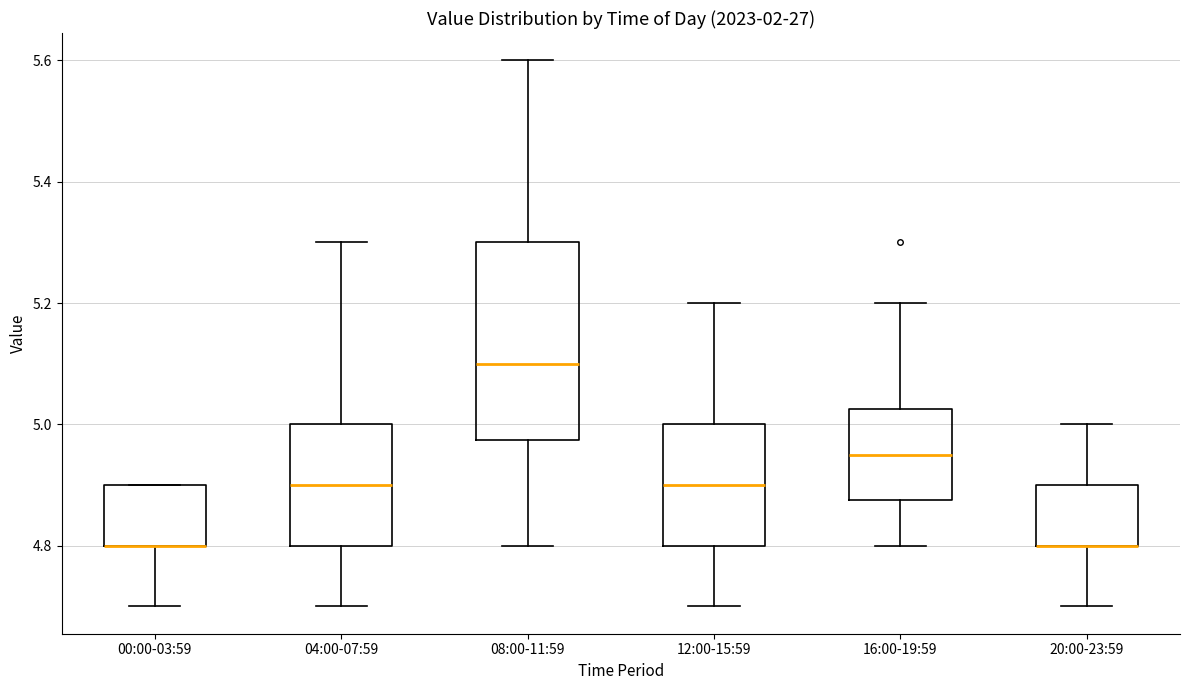

Reading left to right, read every box against the y-axis: the position of its median line, the range the box covers, and the ends of its whiskers. The values are not printed on the chart, so give them approximately, as read against the axis.

00:00-03:59: median 4.80 (drawn on the box's lower edge), box 4.80 to 4.90, whiskers 4.70 to 4.90
04:00-07:59: median 4.90, box 4.80 to 5.00, whiskers 4.70 to 5.30
08:00-11:59: median 5.10, box 4.98 to 5.30, whiskers 4.80 to 5.60
12:00-15:59: median 4.90, box 4.80 to 5.00, whiskers 4.70 to 5.20
16:00-19:59: median 4.96, box 4.88 to 5.02, whiskers 4.80 to 5.20
20:00-23:59: median 4.80 (drawn on the box's lower edge), box 4.80 to 4.90, whiskers 4.70 to 5.00